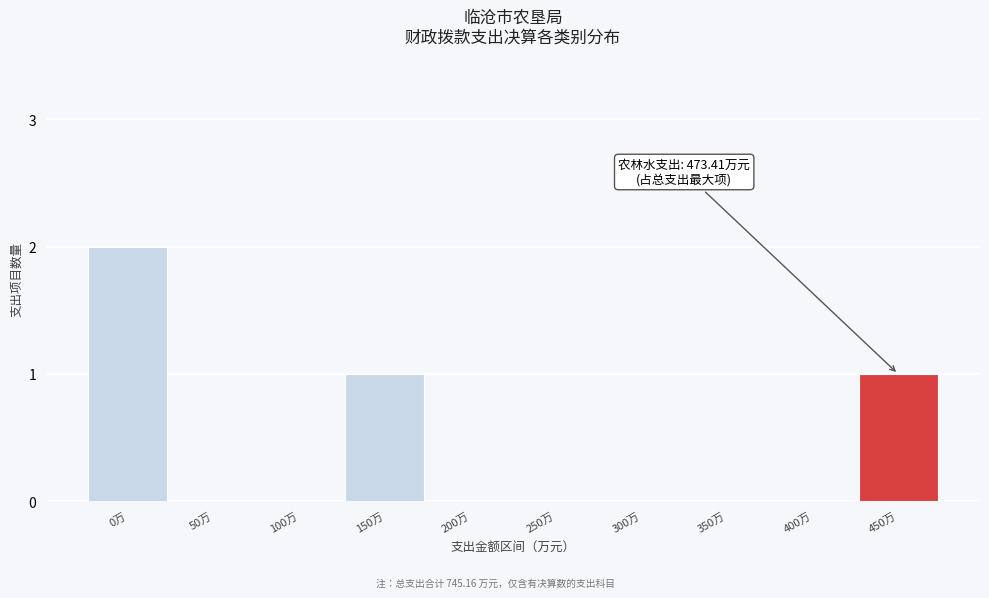

Reading right to left, what are all the values shown in this chart?

450万=1	400万=0	350万=0	300万=0	250万=0	200万=0	150万=1	100万=0	50万=0	0万=2